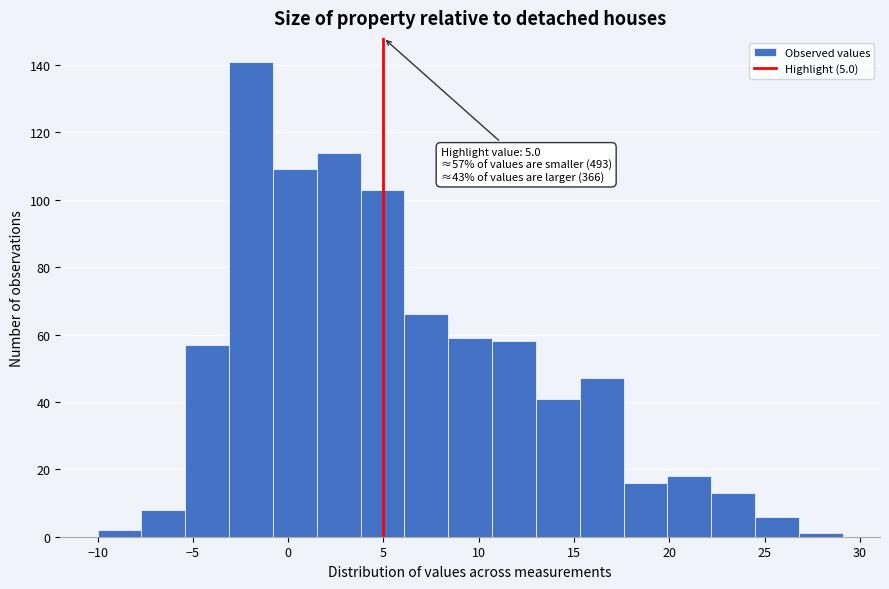

Which range on the x-axis has the tallest bar?

-3.1 to -0.8